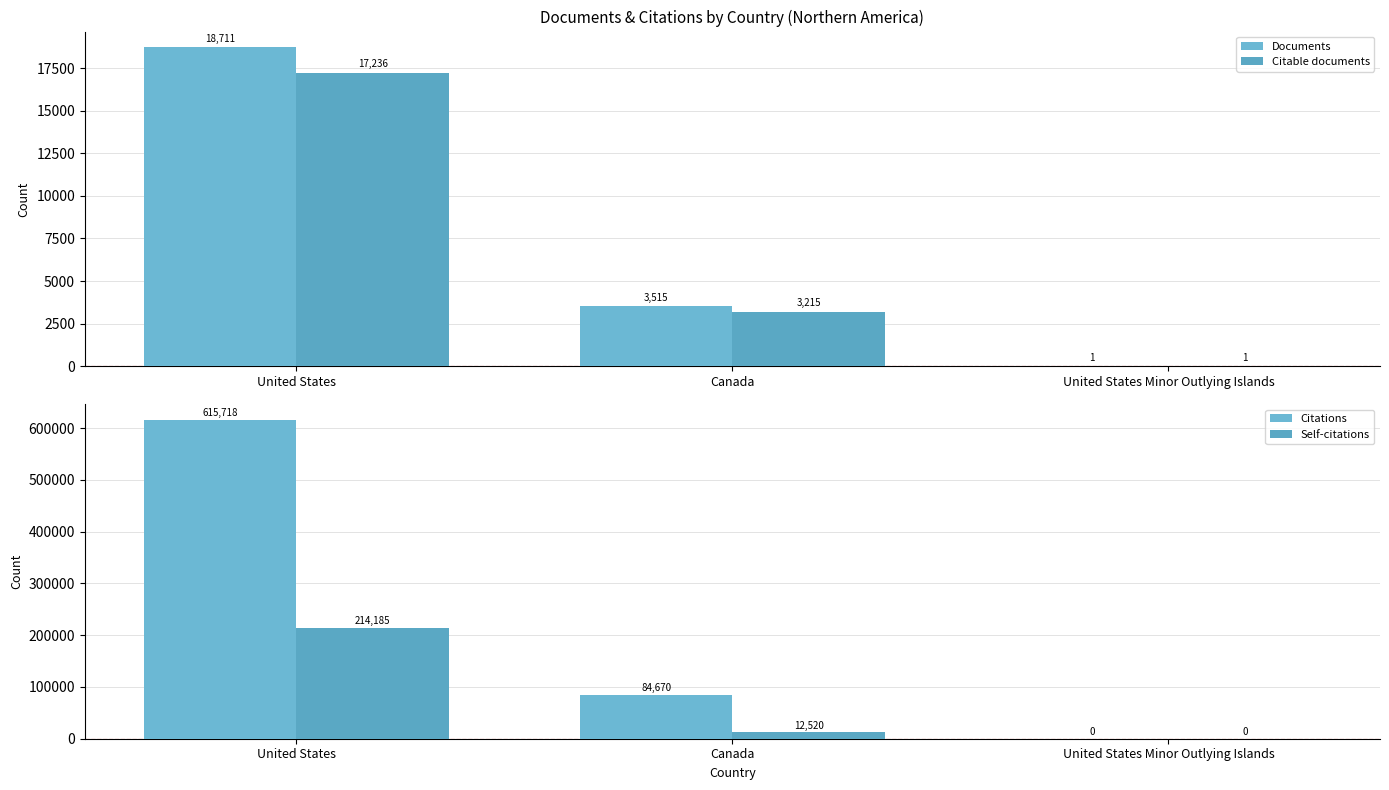

What are all the series names shown in the legend?

Documents, Citable documents, Citations, Self-citations